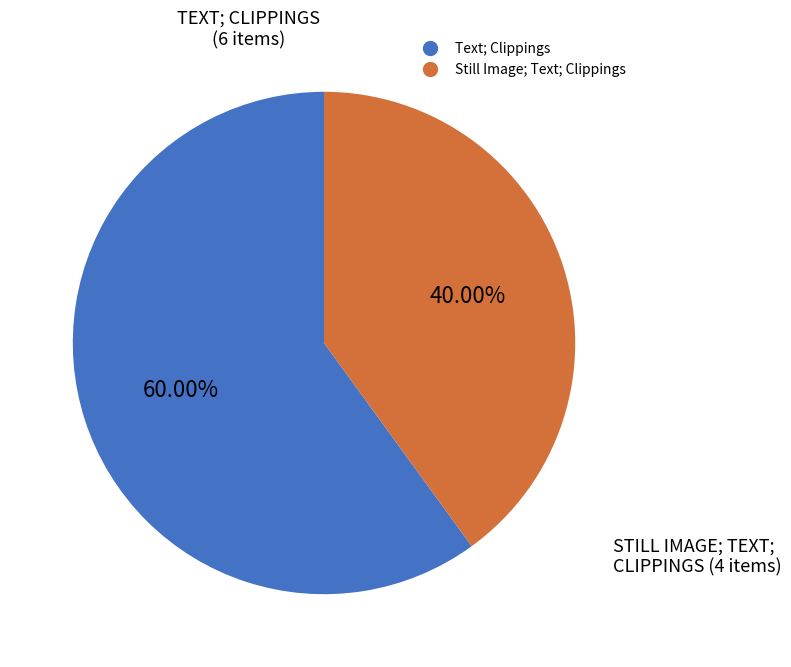

Is there a majority slice in this chart?

Yes